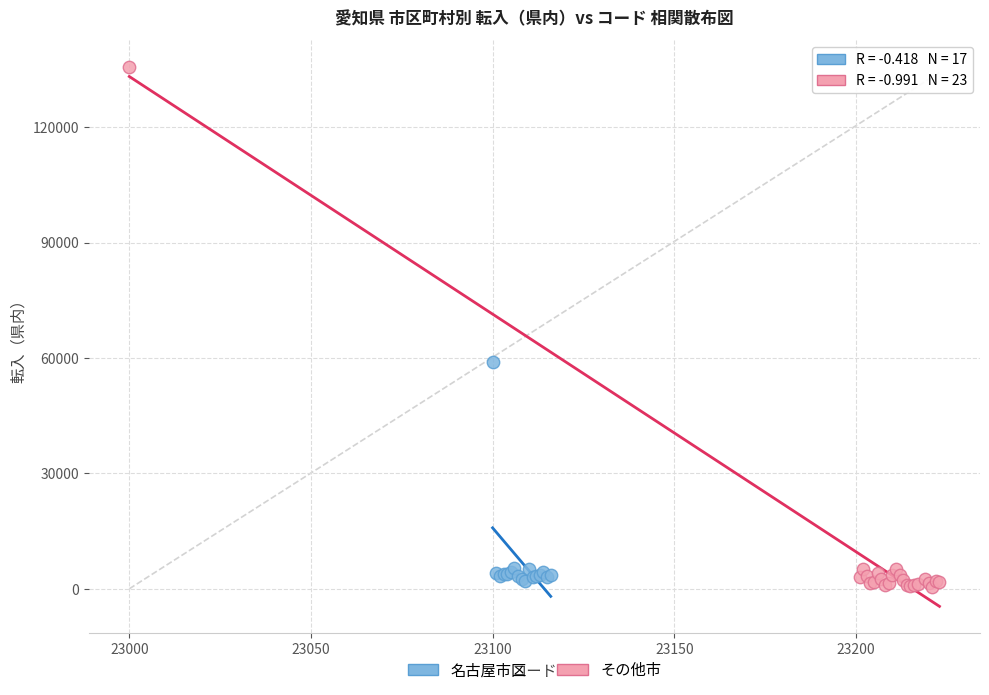

Which series reaches the minimum Y coordinate?

その他市